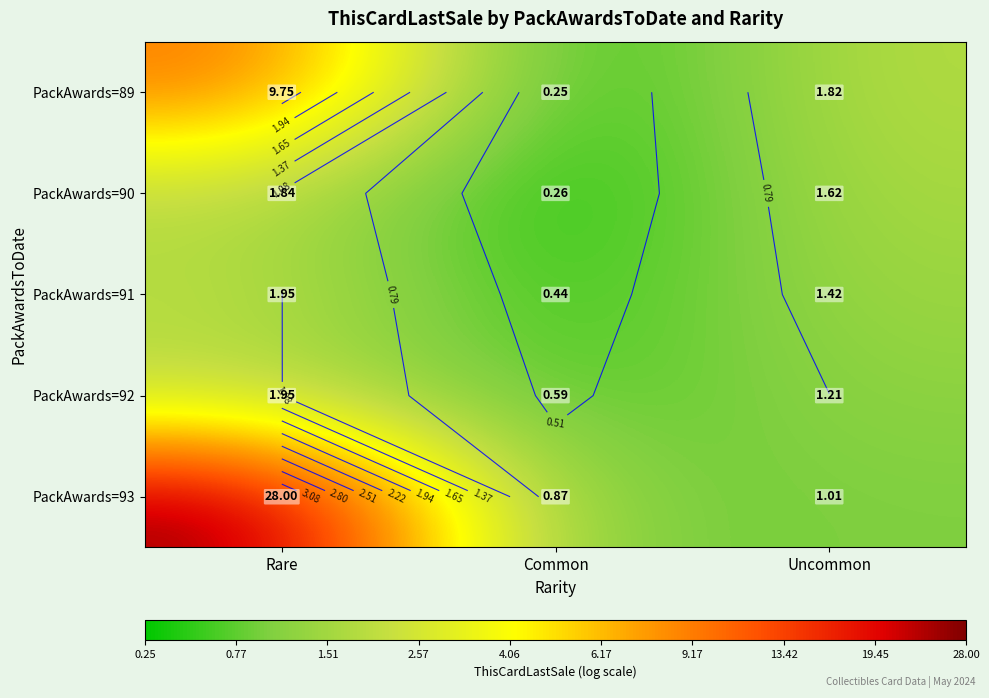

Which series changed the most between Rare and Common?

PackAwards=93